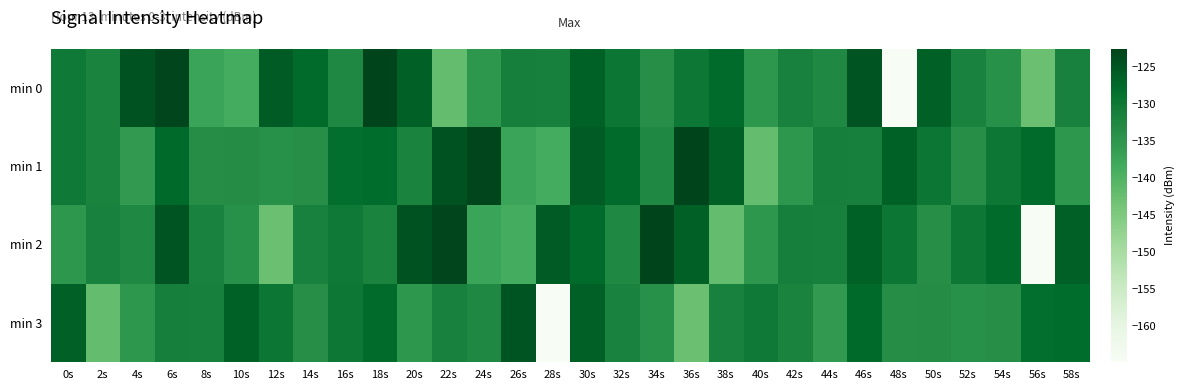

At 6s, list the series in order from largest to smallest.

min 0, min 2, min 1, min 3